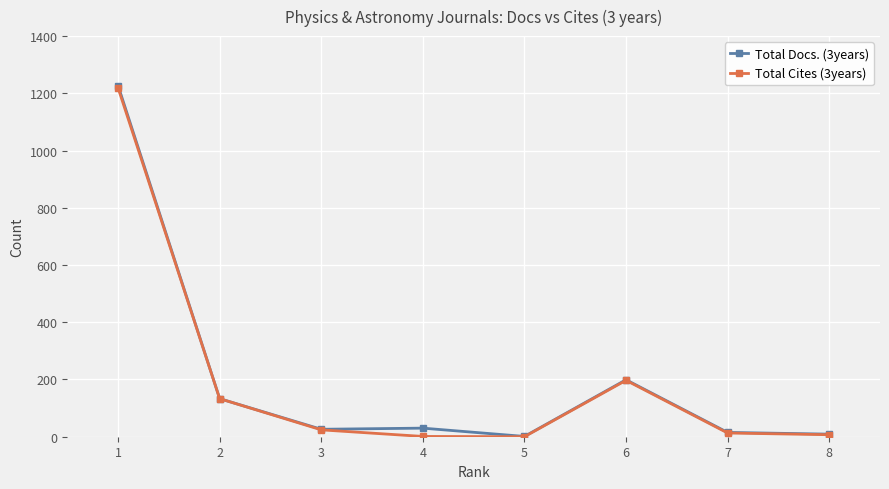

The value of Total Docs. (3years) at 5 is 1. True or false?

True